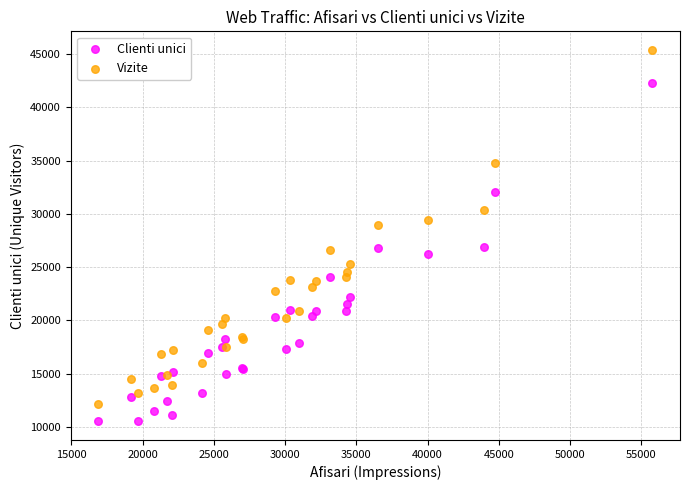

Which series contains the highest Y value?

Vizite